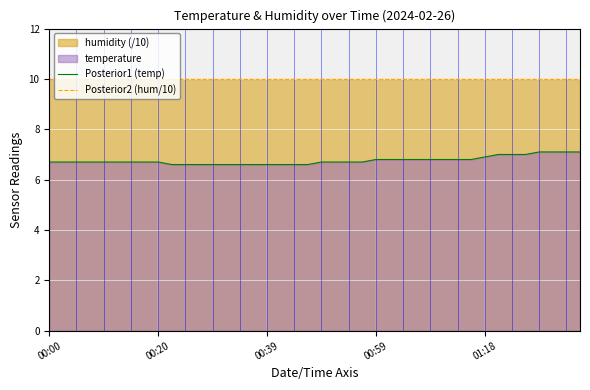

How many Posterior1 (temp) values are between 6 and 7?

36